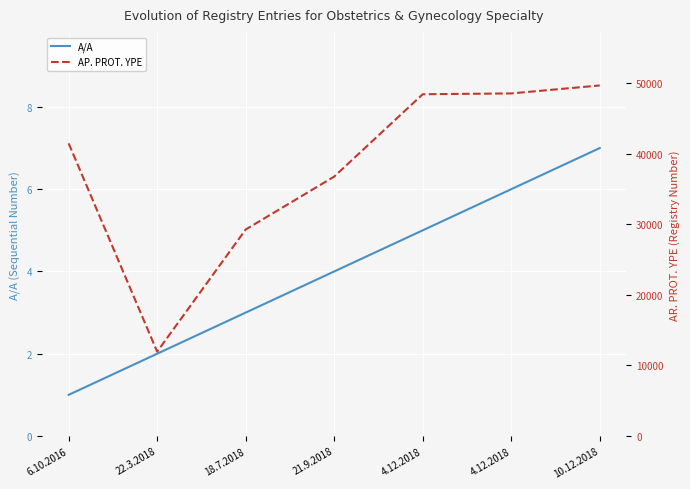

List the labels in order of AP. PROT. YPE value, smallest first.

22.3.2018, 18.7.2018, 21.9.2018, 6.10.2016, 4.12.2018, 4.12.2018, 10.12.2018